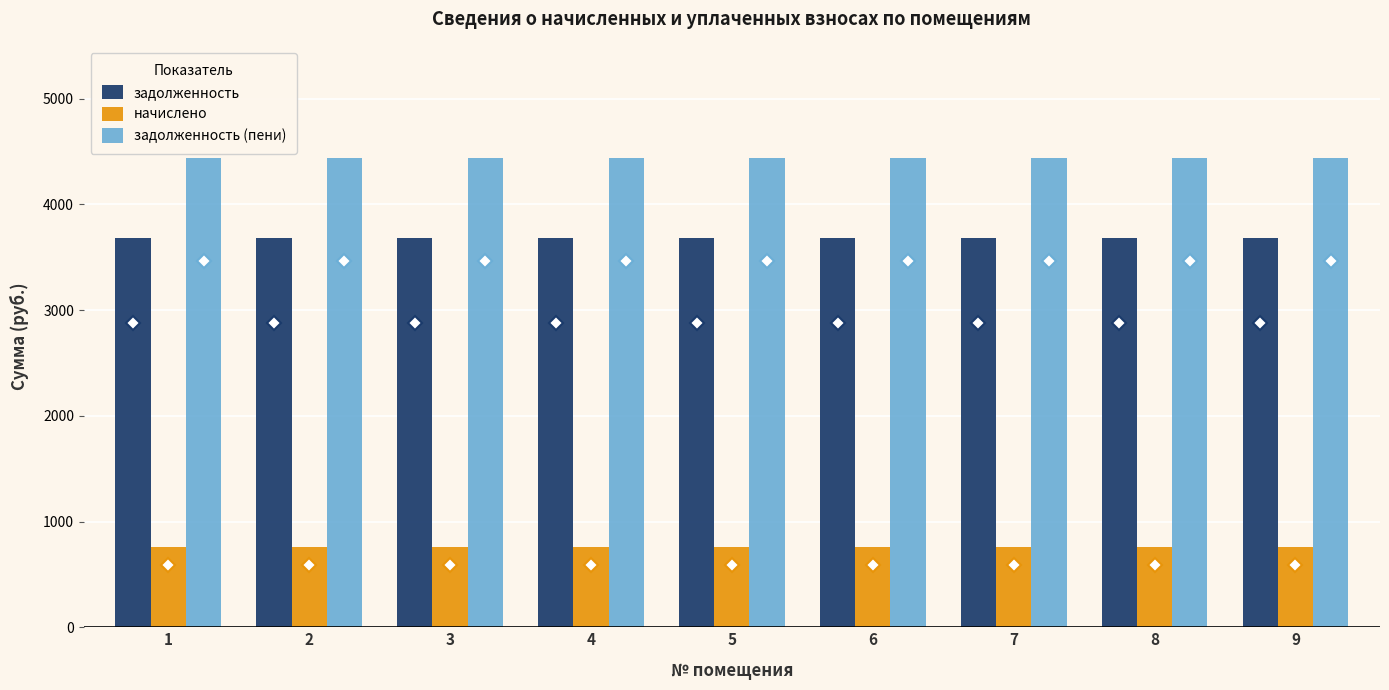

How many categories are shown in the chart?

9